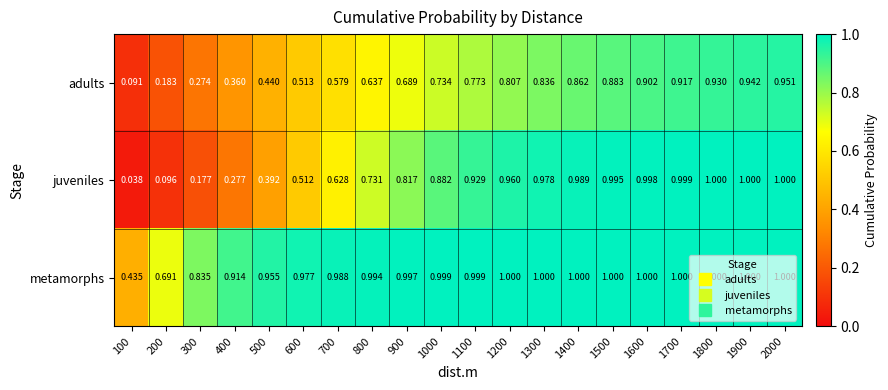

Rank the series by their average value, from lowest to highest.

adults, juveniles, metamorphs